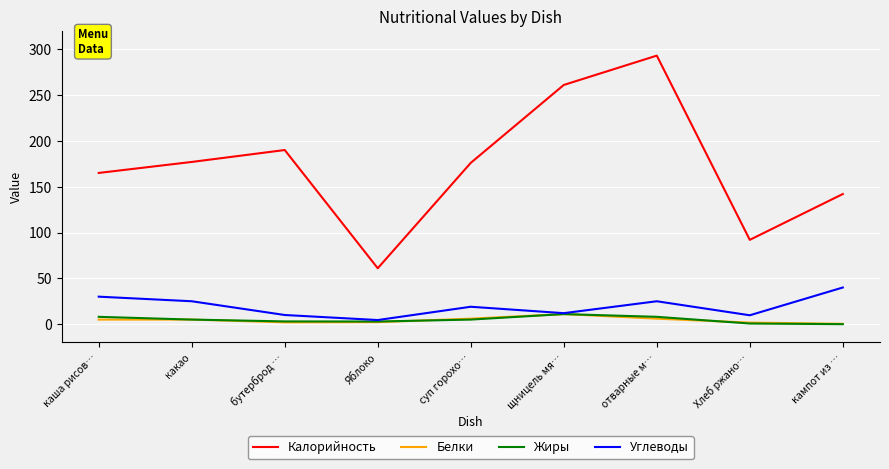

What position from the right is кампот из …?

1